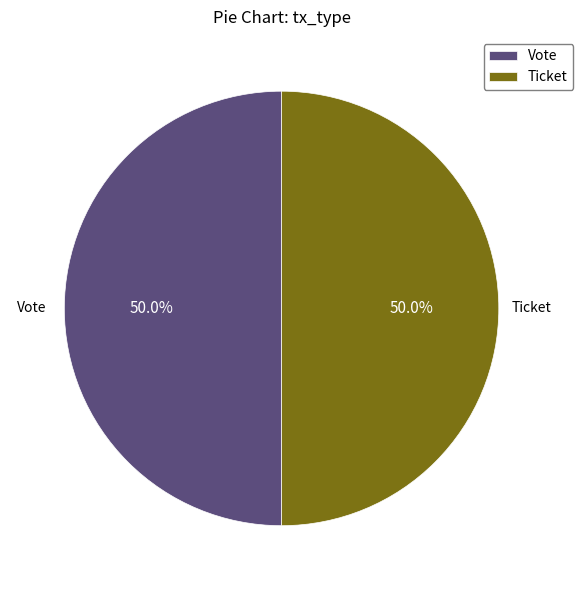

Combined, what portion of the pie is Vote and Ticket?

100.0%